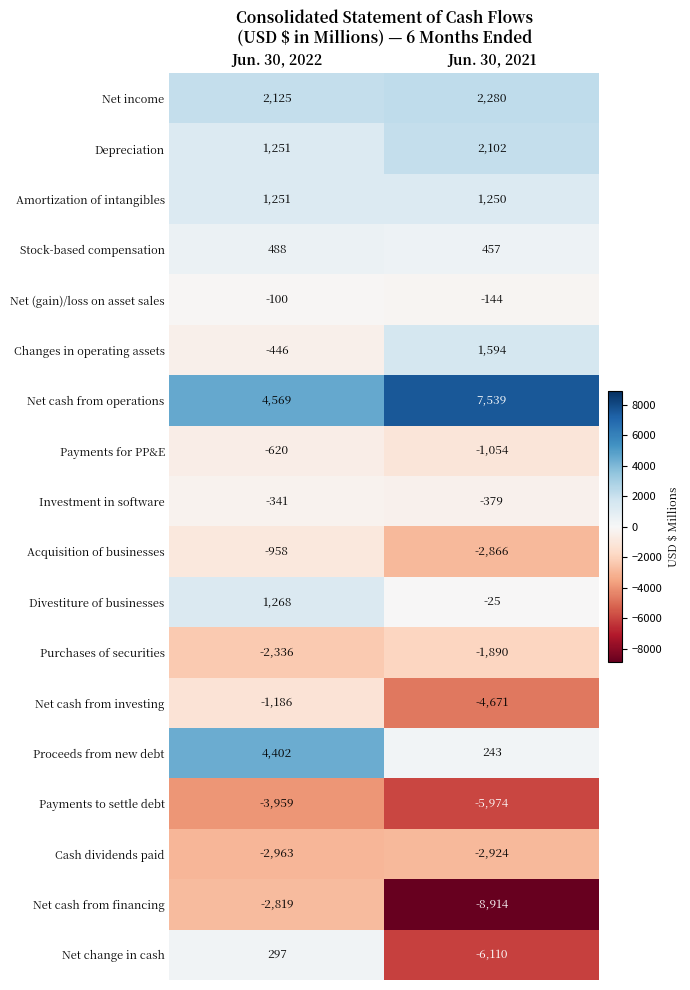

What is the sum of the Investment in software values at Jun. 30, 2021 and Jun. 30, 2022?

-720